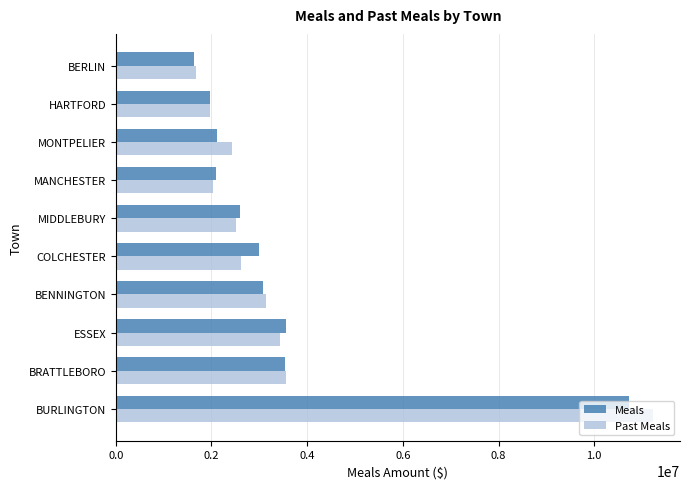

The value of Past Meals at BERLIN is 1686828.2. True or false?

True